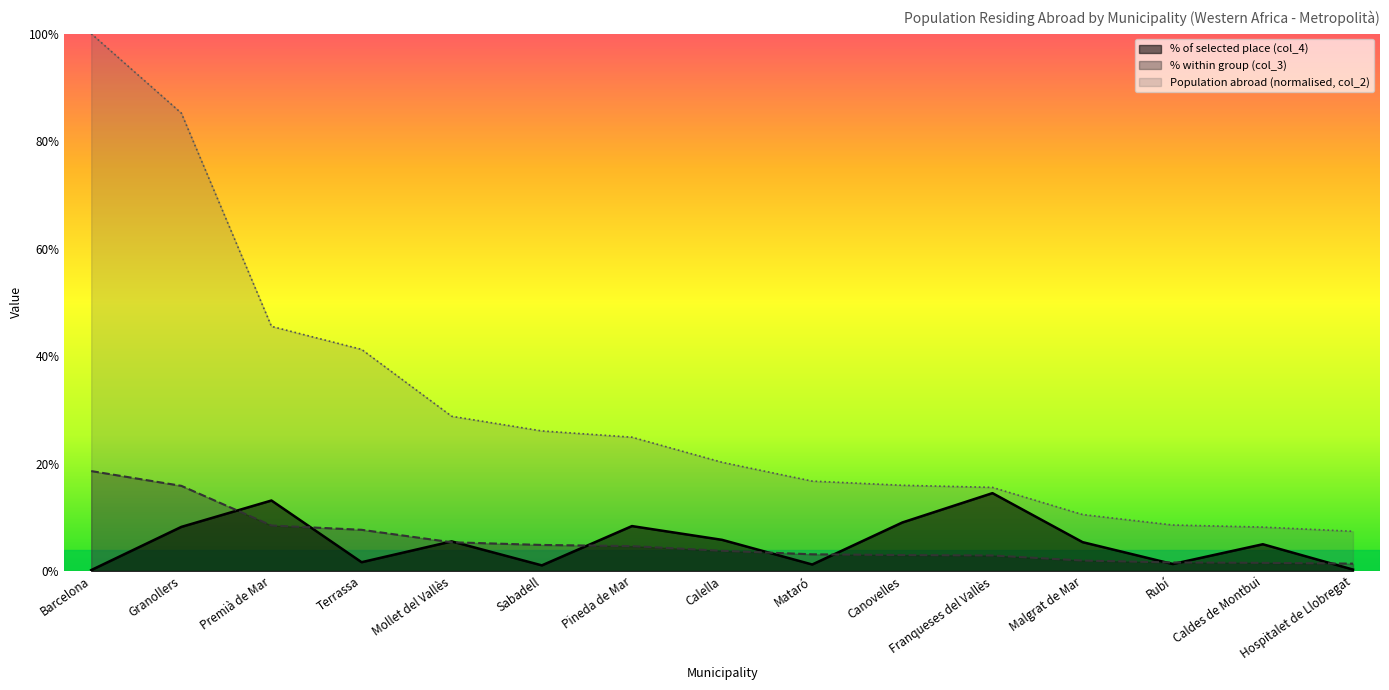

What is the label of the 1st point from the left?

Barcelona